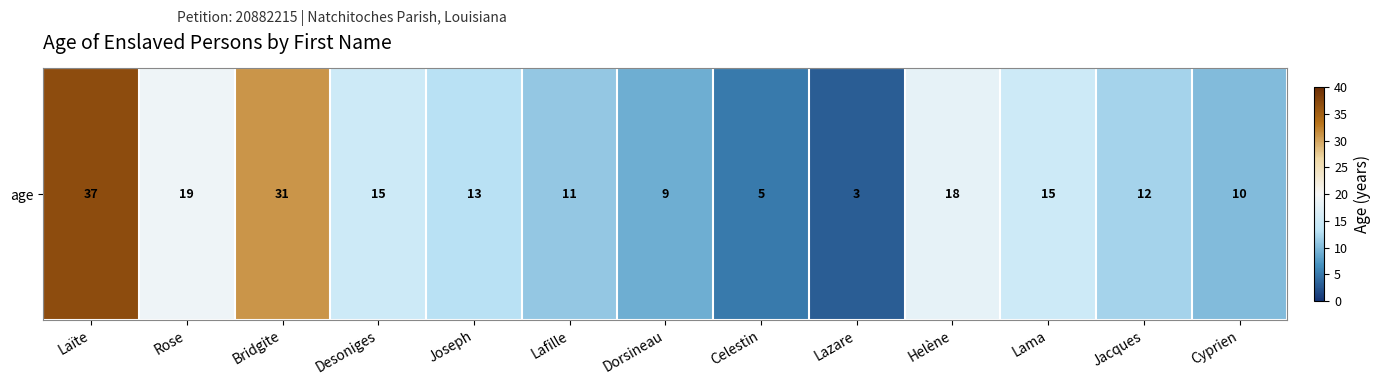

Between Jacques and Laïte, which is larger?

Laïte